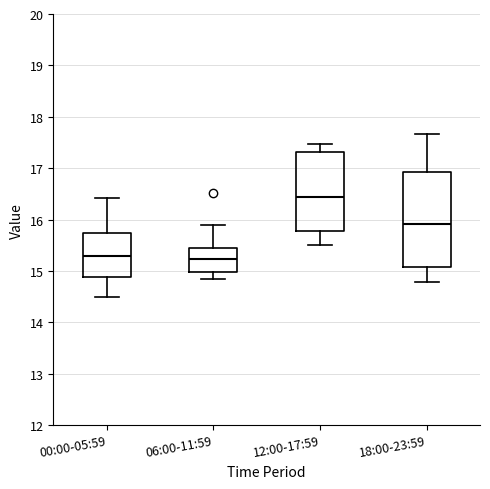

Comparing the boxes themselves (not the whiskers), which one is the tallest?

18:00-23:59